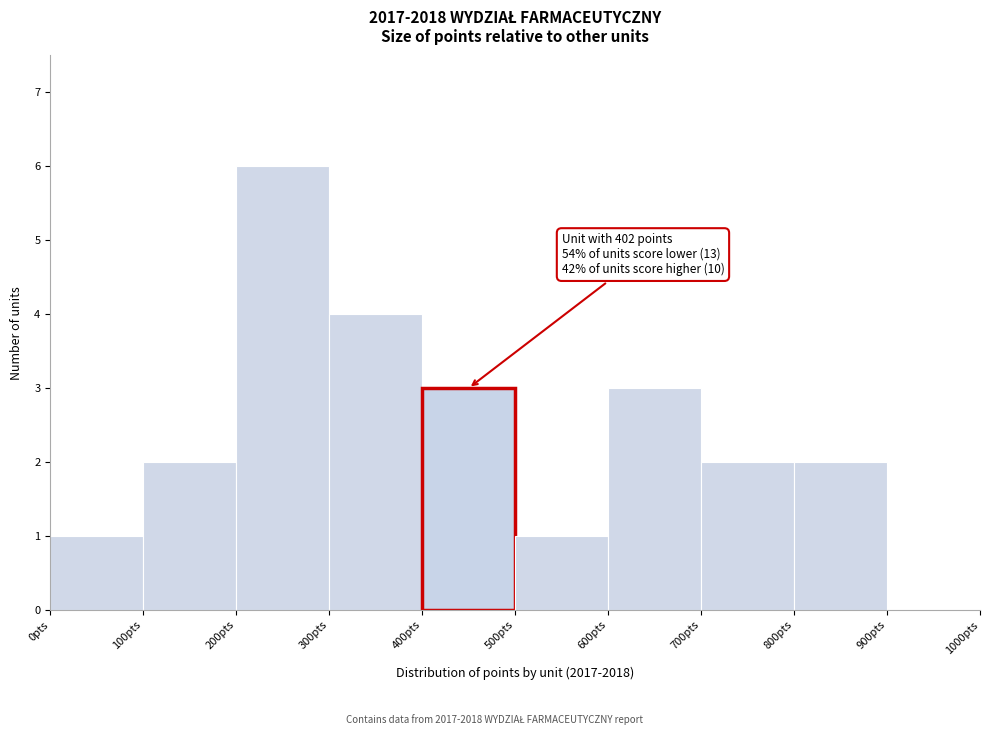

Which range on the x-axis has the tallest bar?

200 to 300